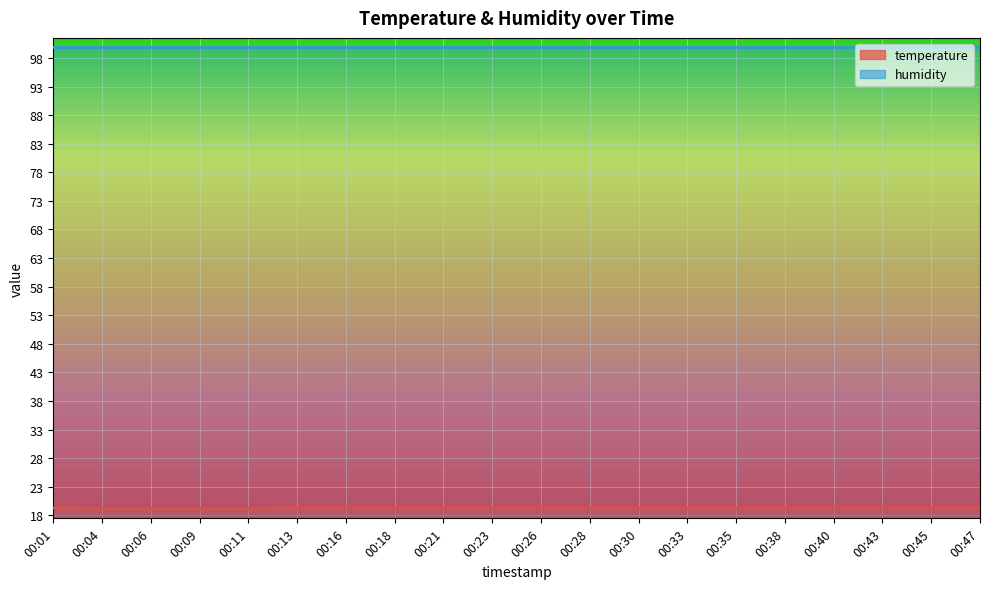

At which category does the chart reach its minimum across all series?

00:04